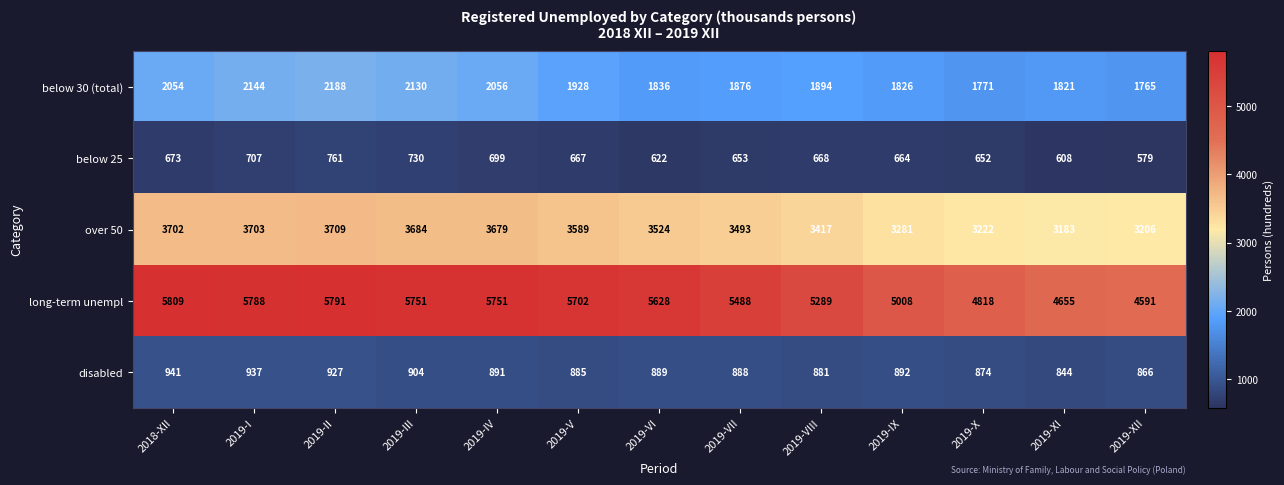

Rank the series at 2019-V from highest to lowest value.

long-term unempl, over 50, below 30 (total), disabled, below 25